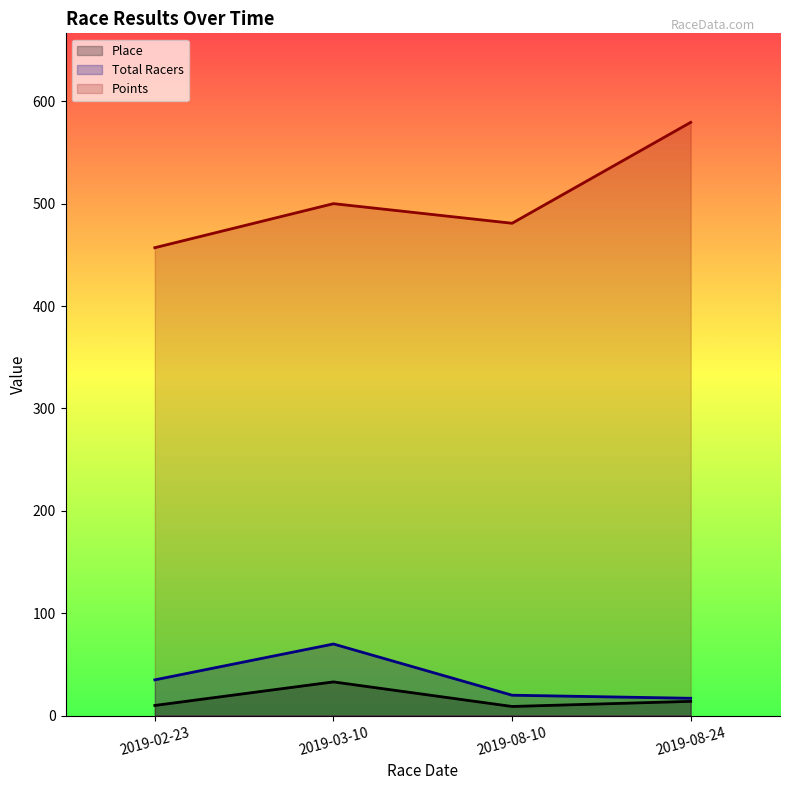

At which label is Points closest to 518?

2019-03-10